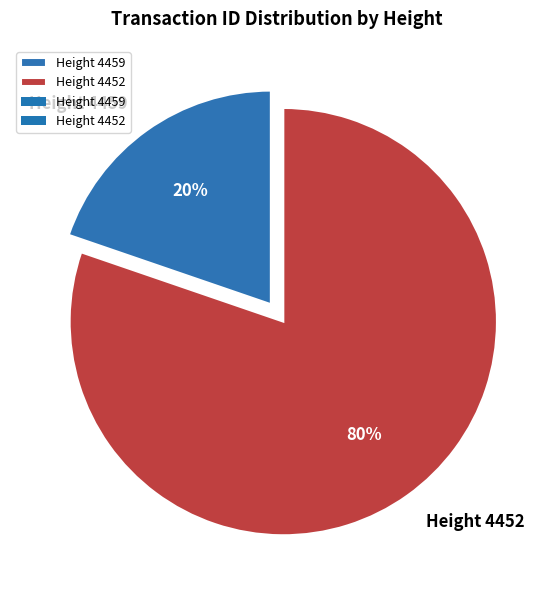

How many segments does this pie chart have?

2